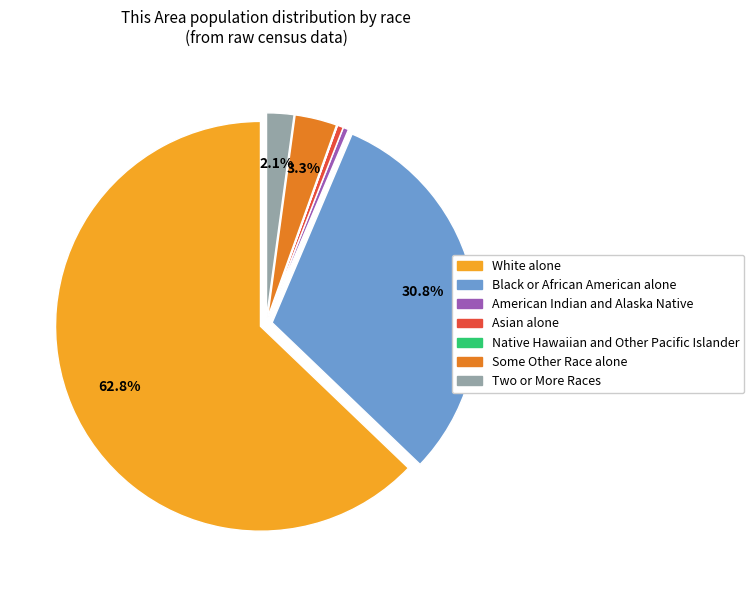

What portion of the pie excludes Two or More Races?

97.9%